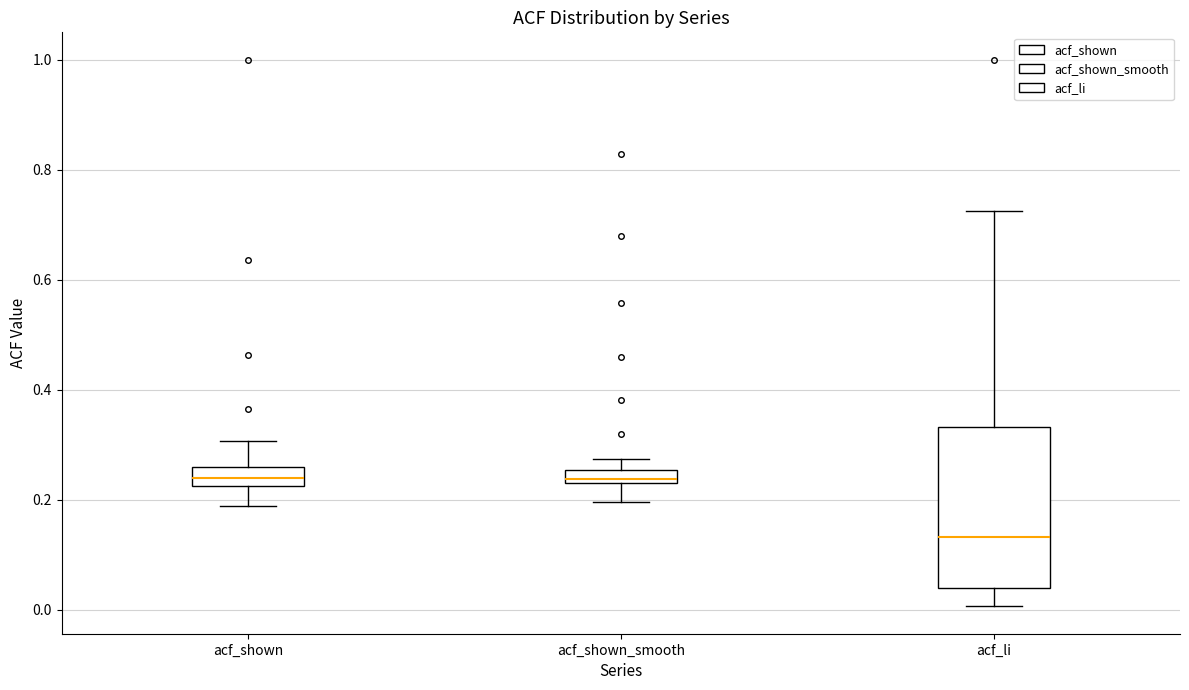

Comparing the boxes themselves (not the whiskers), which one is the tallest?

acf_li